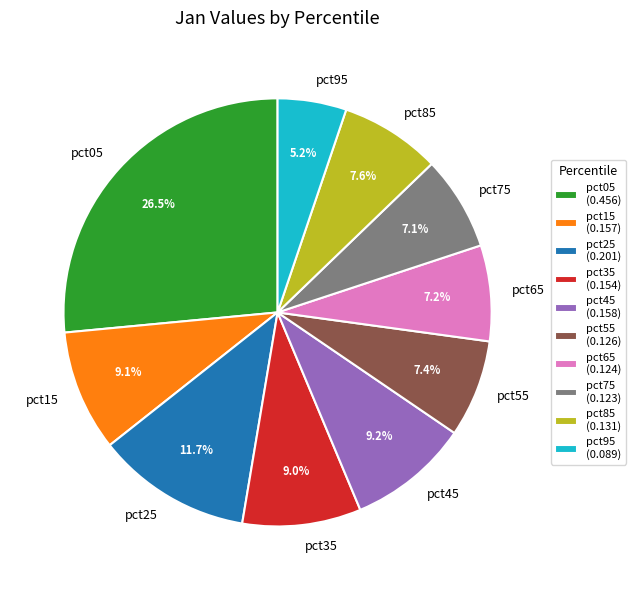

Between pct25 and pct45, which is larger?

pct25